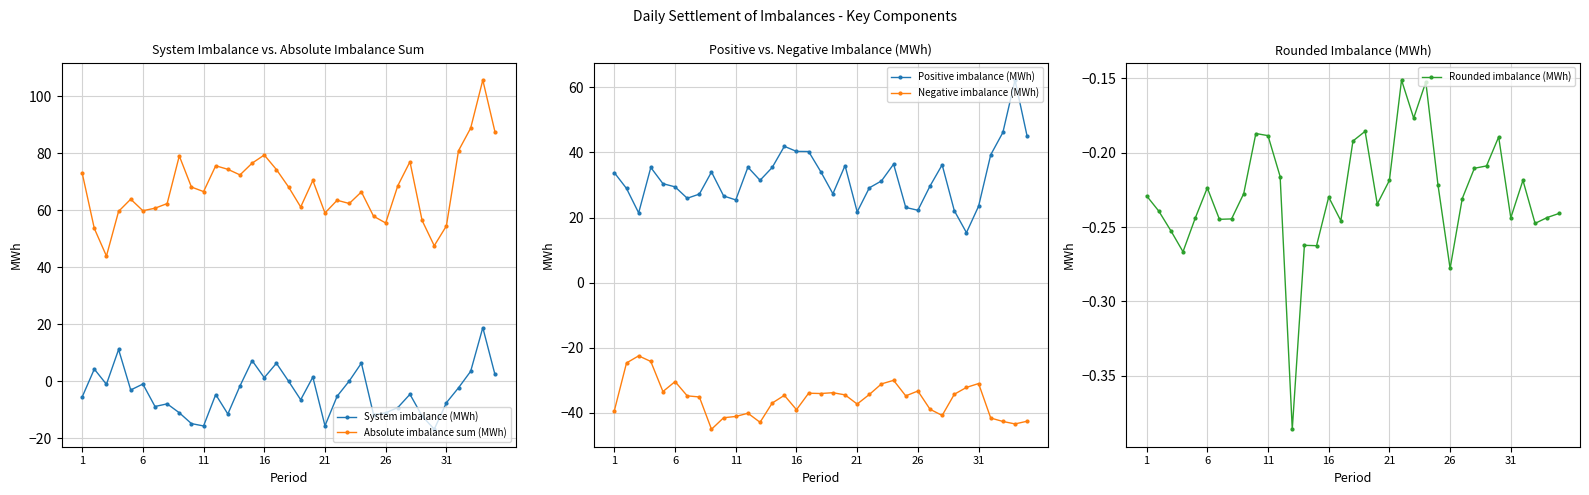

The Negative imbalance (MWh) series shows -73.1 at 11. True or false?

False